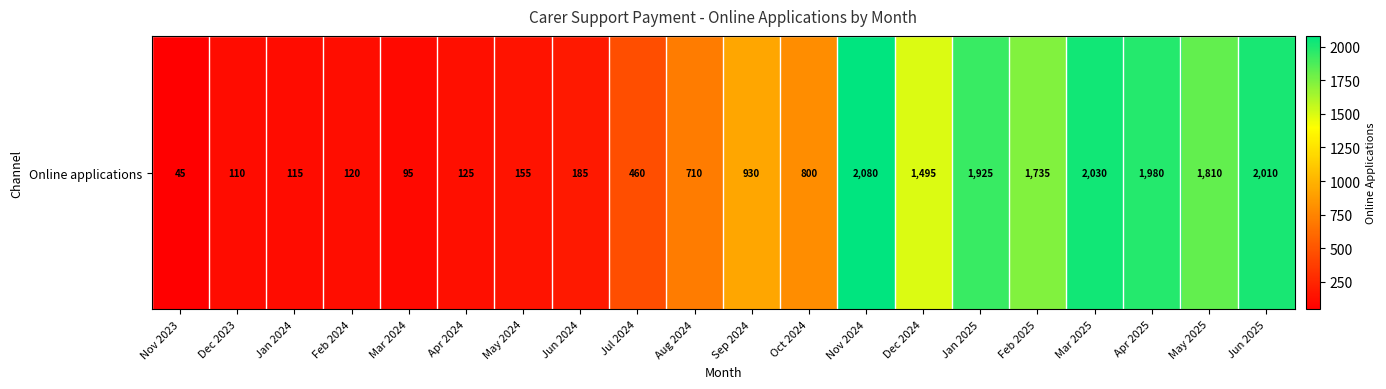

Reading left to right, list all the values displayed in this chart.

Nov 2023=45	Dec 2023=110	Jan 2024=115	Feb 2024=120	Mar 2024=95	Apr 2024=125	May 2024=155	Jun 2024=185	Jul 2024=460	Aug 2024=710	Sep 2024=930	Oct 2024=800	Nov 2024=2080	Dec 2024=1495	Jan 2025=1925	Feb 2025=1735	Mar 2025=2030	Apr 2025=1980	May 2025=1810	Jun 2025=2010